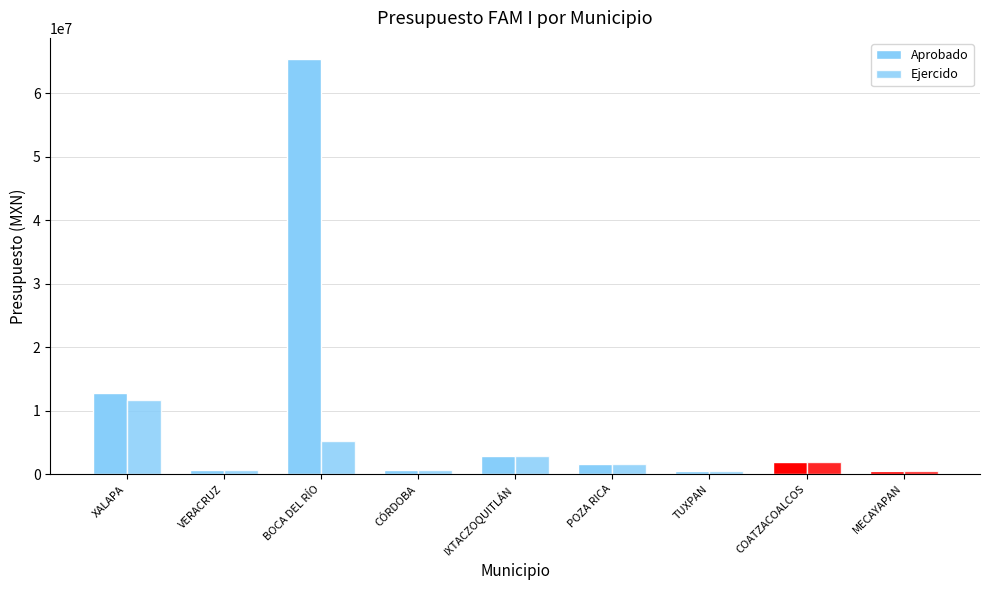

Count the number of data series in this chart.

2